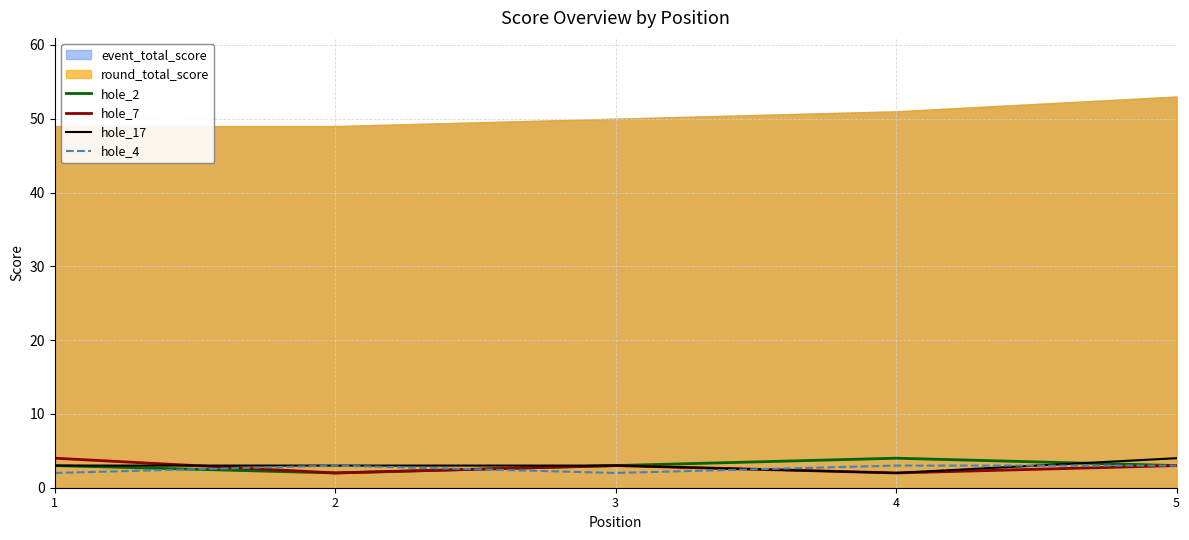

At which label is hole_2 closest to 3?

1